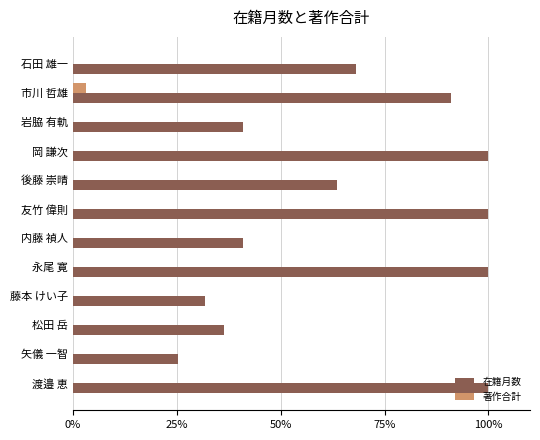

What is the approximate value of 在籍月数 at 岩脇 有軌?

40.9